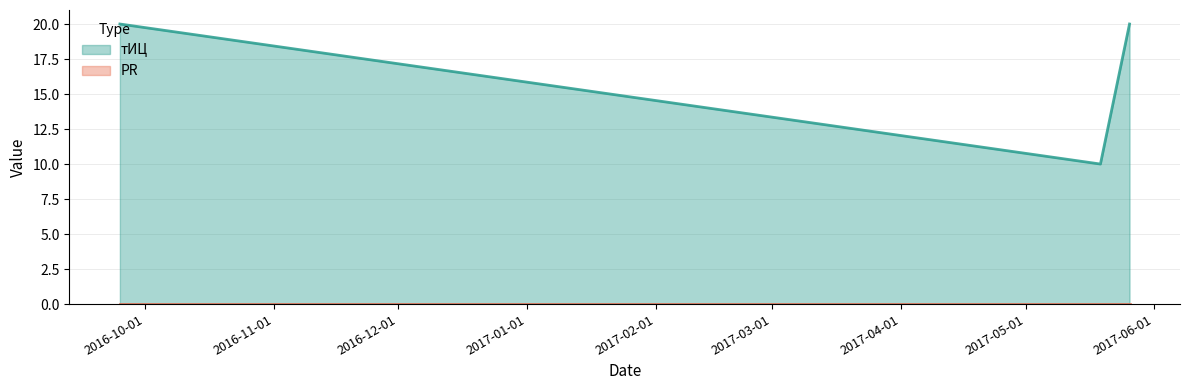

Which label corresponds to the smallest value in the chart?

2017-05-19